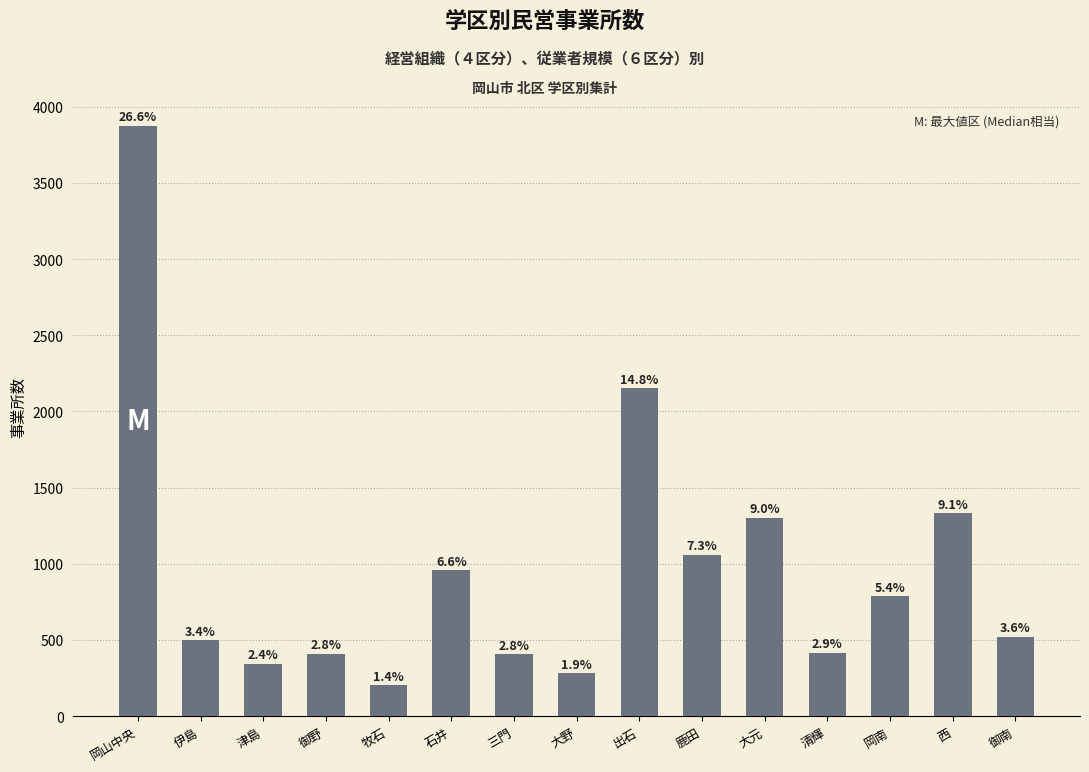

Which has a higher value, 出石 or 大元?

出石